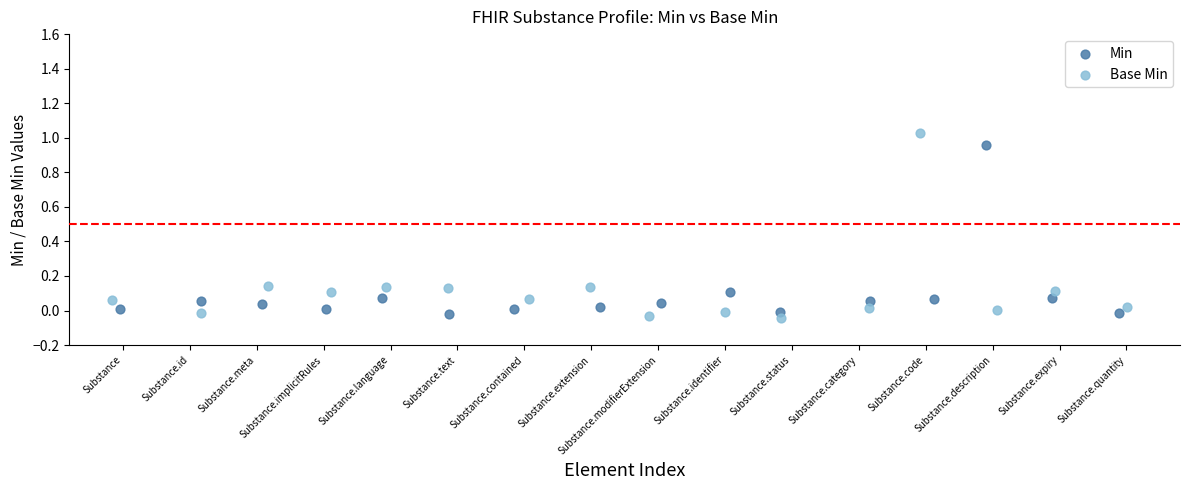

Which series reaches the maximum Y coordinate?

Base Min